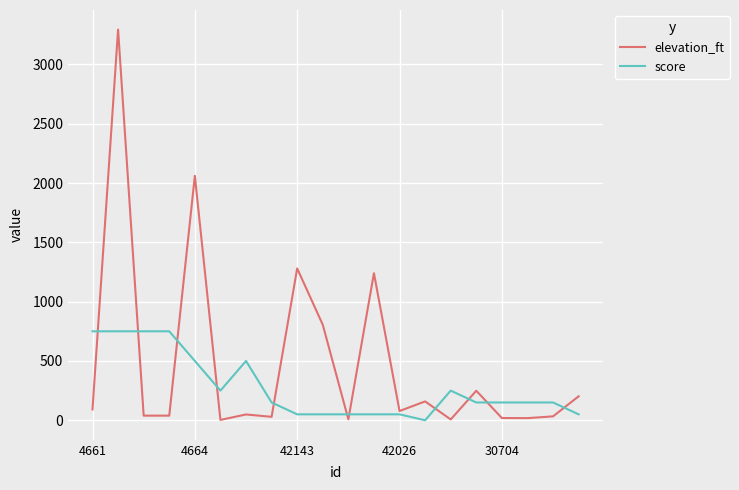

List the series in order of their peak value, highest first.

elevation_ft, score